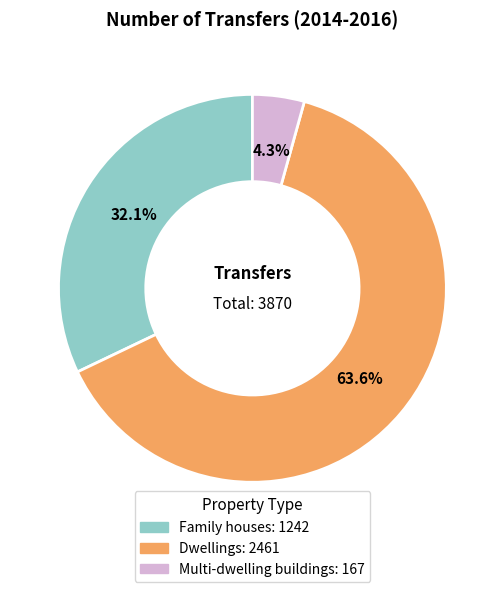

Which category has the smallest portion of the pie?

Multi-dwelling buildings